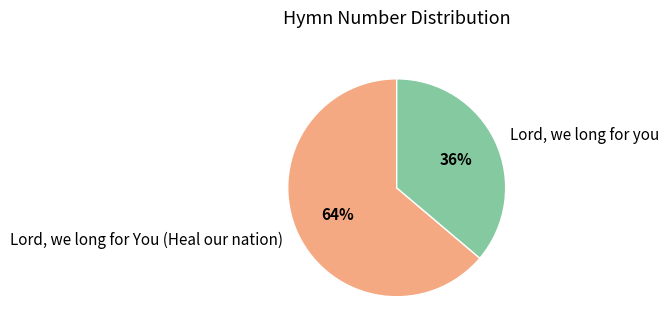

What is the ratio of the value at Lord, we long for you to the value at Lord, we long for You (Heal our nation)?

0.6